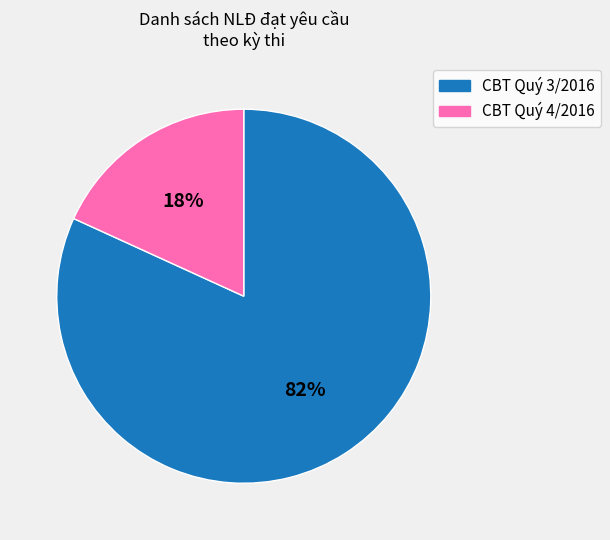

What is the majority slice?

CBT Quý 3/2016